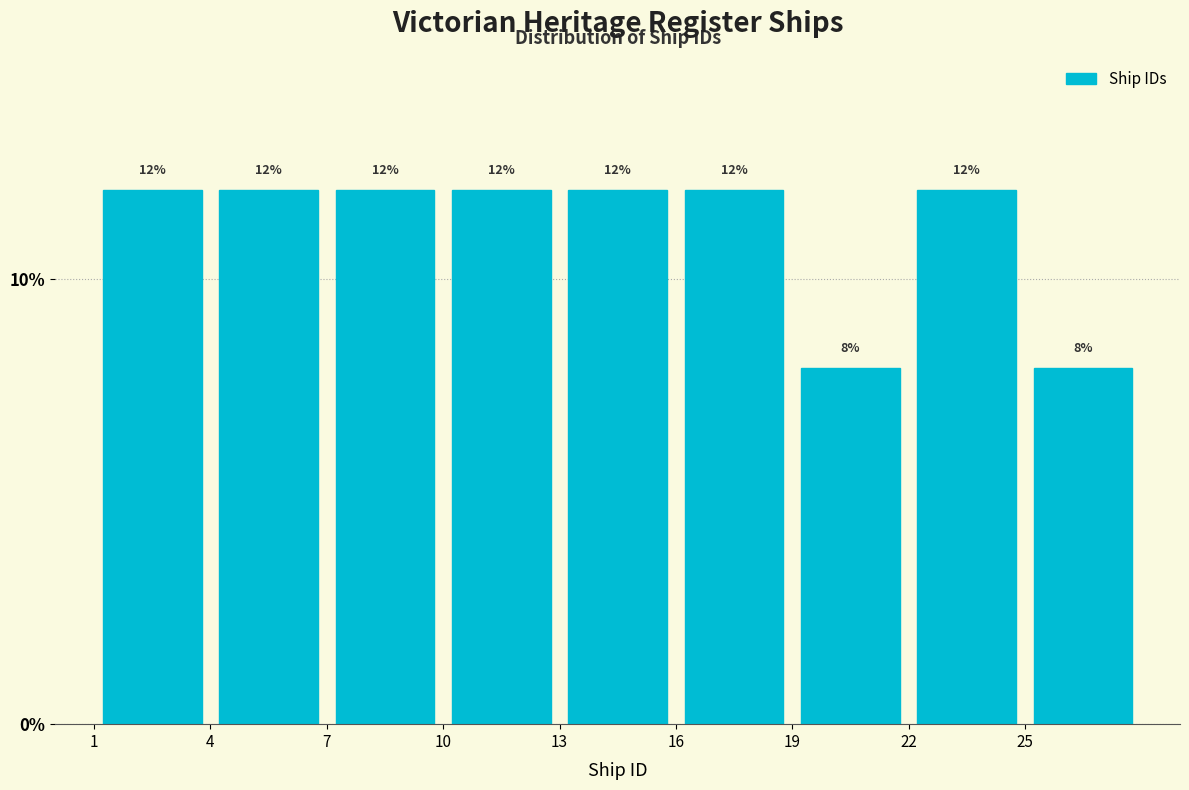

Reading left to right, transcribe this chart: for each bar, give the range it covers on the x-axis and its height.

1 to 4: 12
4 to 7: 12
7 to 10: 12
10 to 13: 12
13 to 16: 12
16 to 19: 12
19 to 22: 8
22 to 25: 12
25 to 28: 8